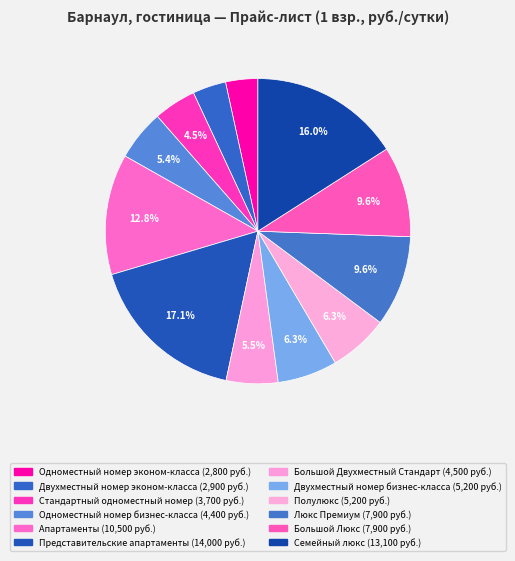

The Большой Двухместный Стандарт slice represents 5% of the pie. True or false?

True